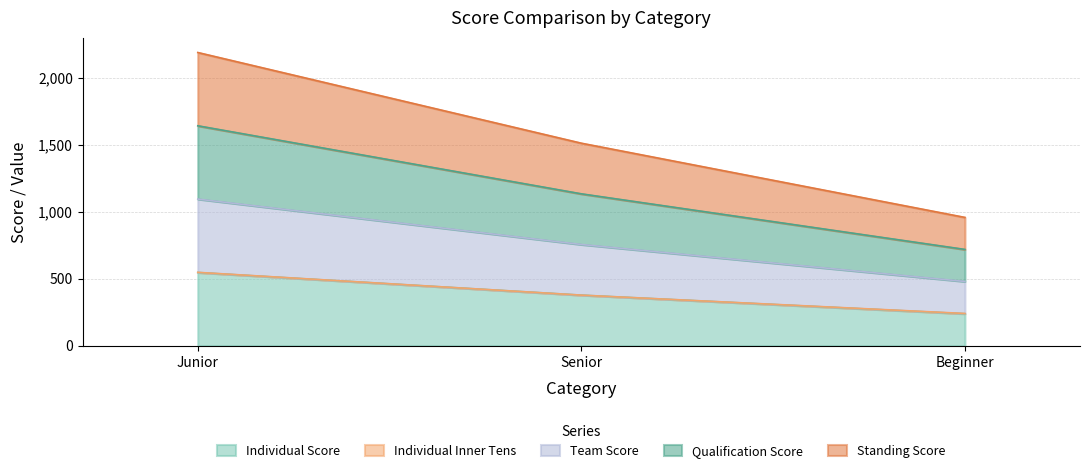

What is the label of the 1st point from the left?

Junior